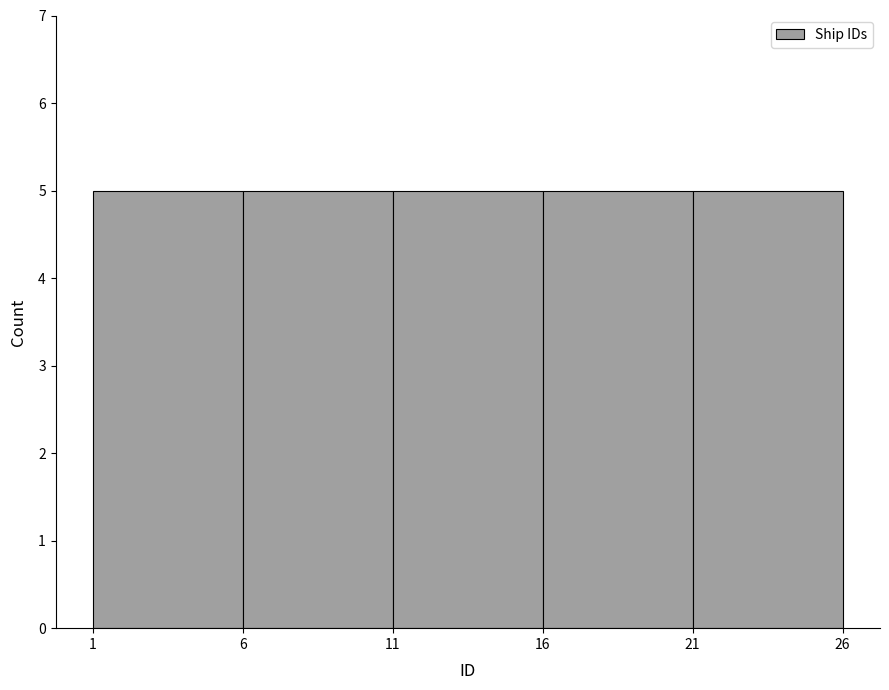

What is the height of the bar covering 16 to 21 on the x-axis? The values are not printed on the chart, so give them approximately, as read against the axis.

5